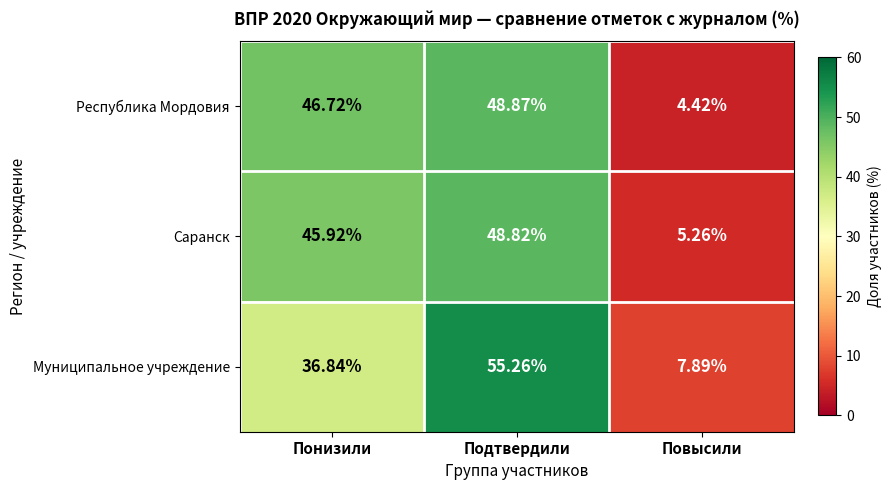

Which label corresponds to the smallest value in the chart?

Повысили